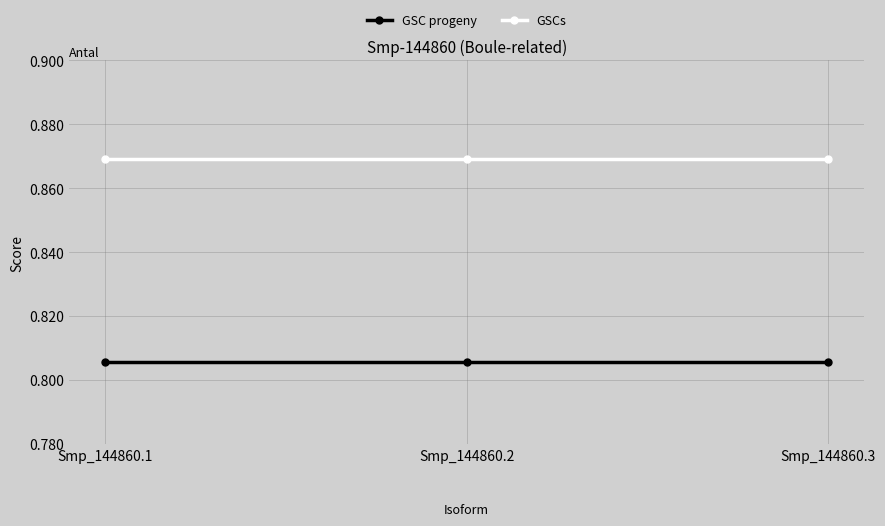

What is the sum of all GSC progeny values?

2.4